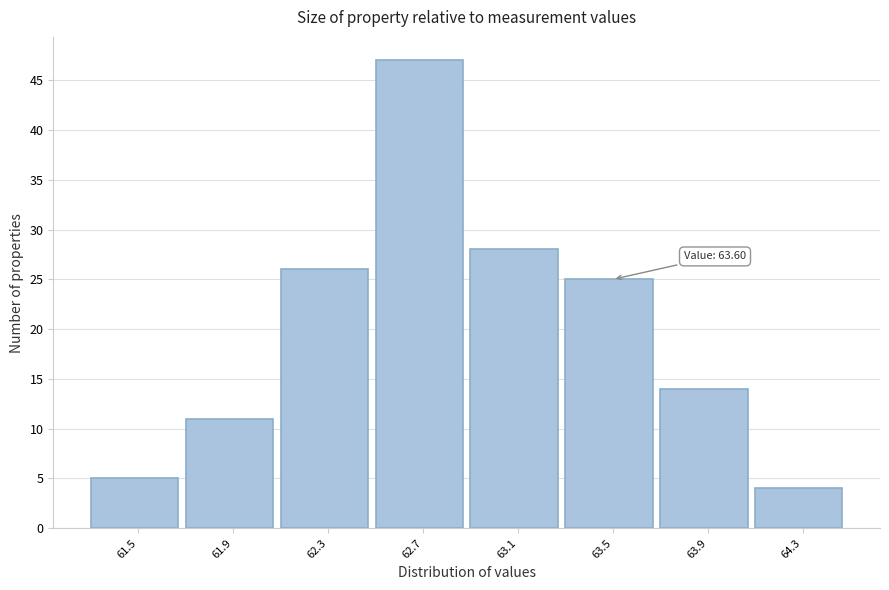

Reading left to right, list all the values displayed in this chart.

5	11	26	47	28	25	14	4